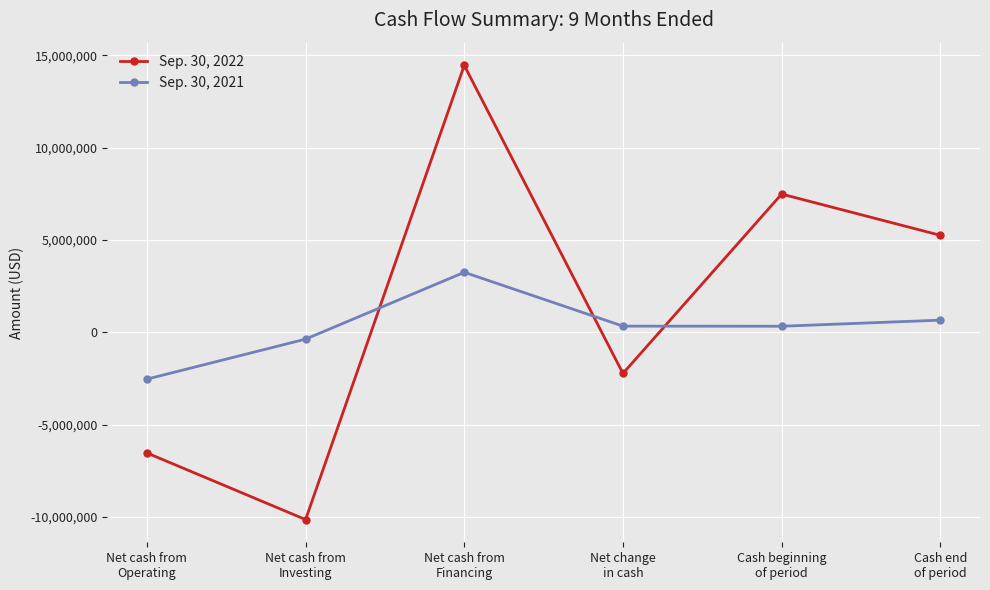

At how many categories does at least one series exceed 201859?

4